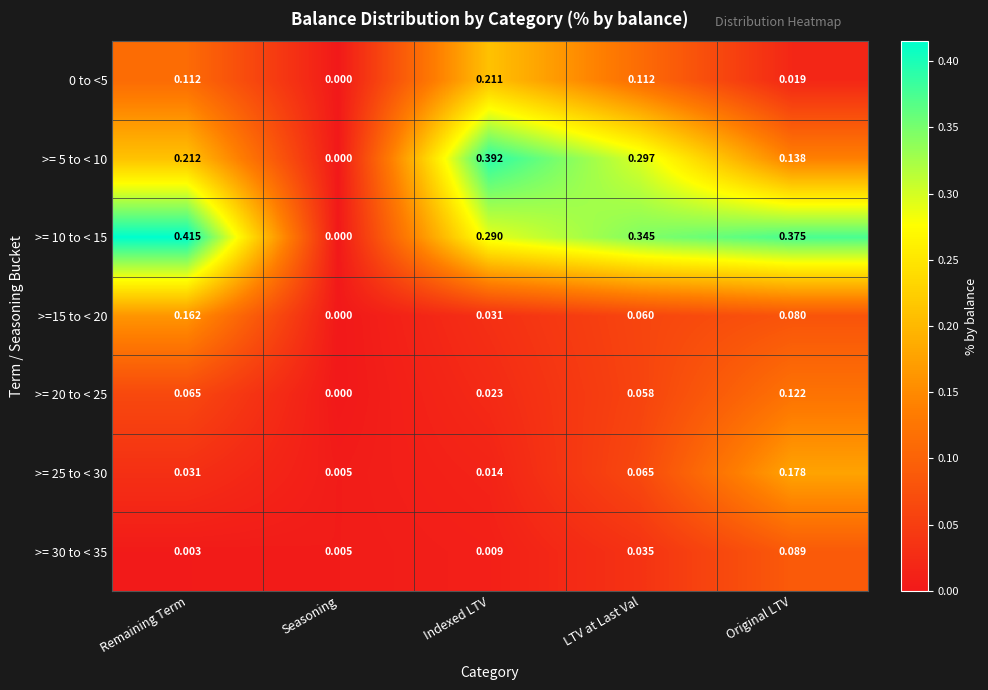

Where is >= 25 to < 30 nearest to the value 0?

Seasoning